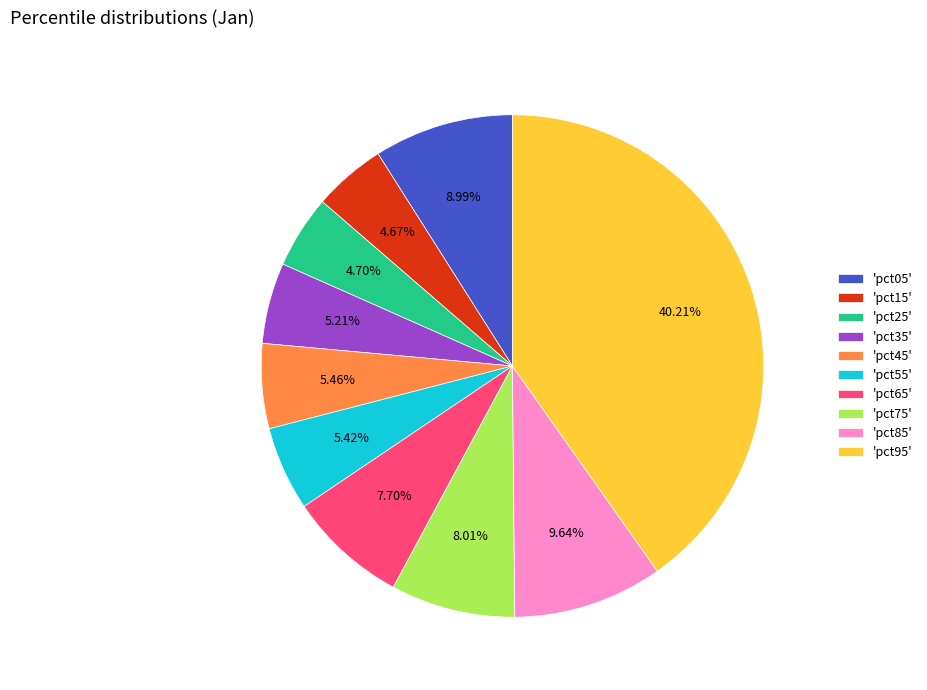

Do 'pct25' and 'pct65' together represent more than half of the pie?

No